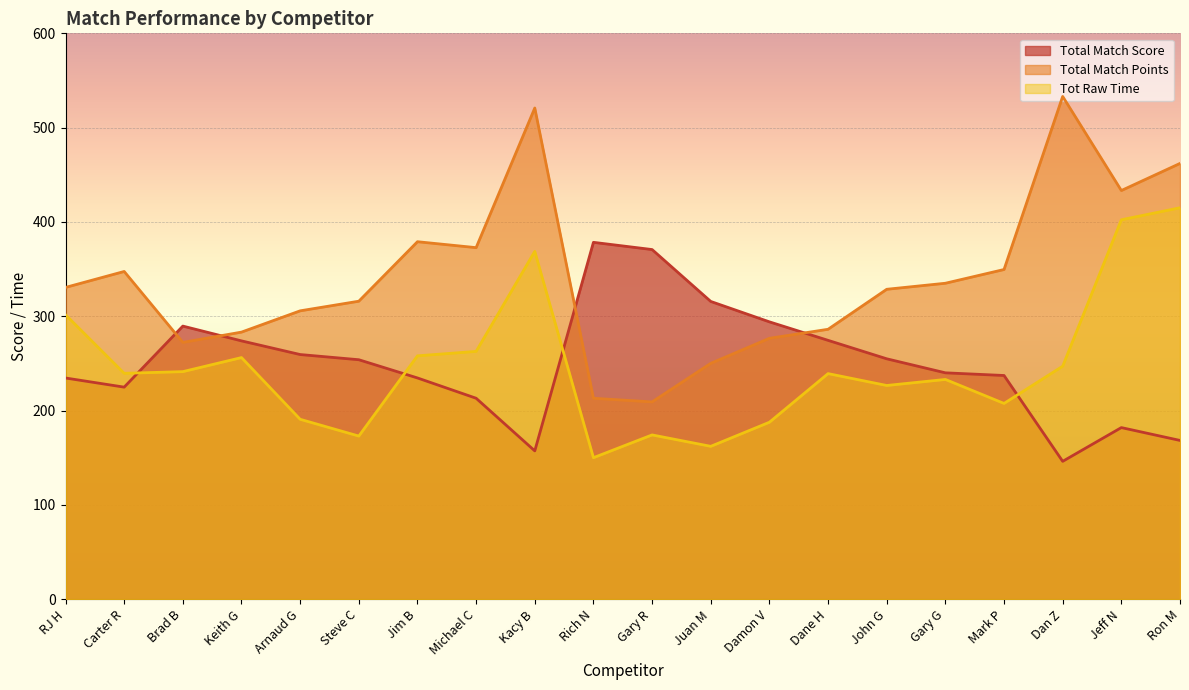

At which label is Total Match Score closest to 262?

Arnaud G